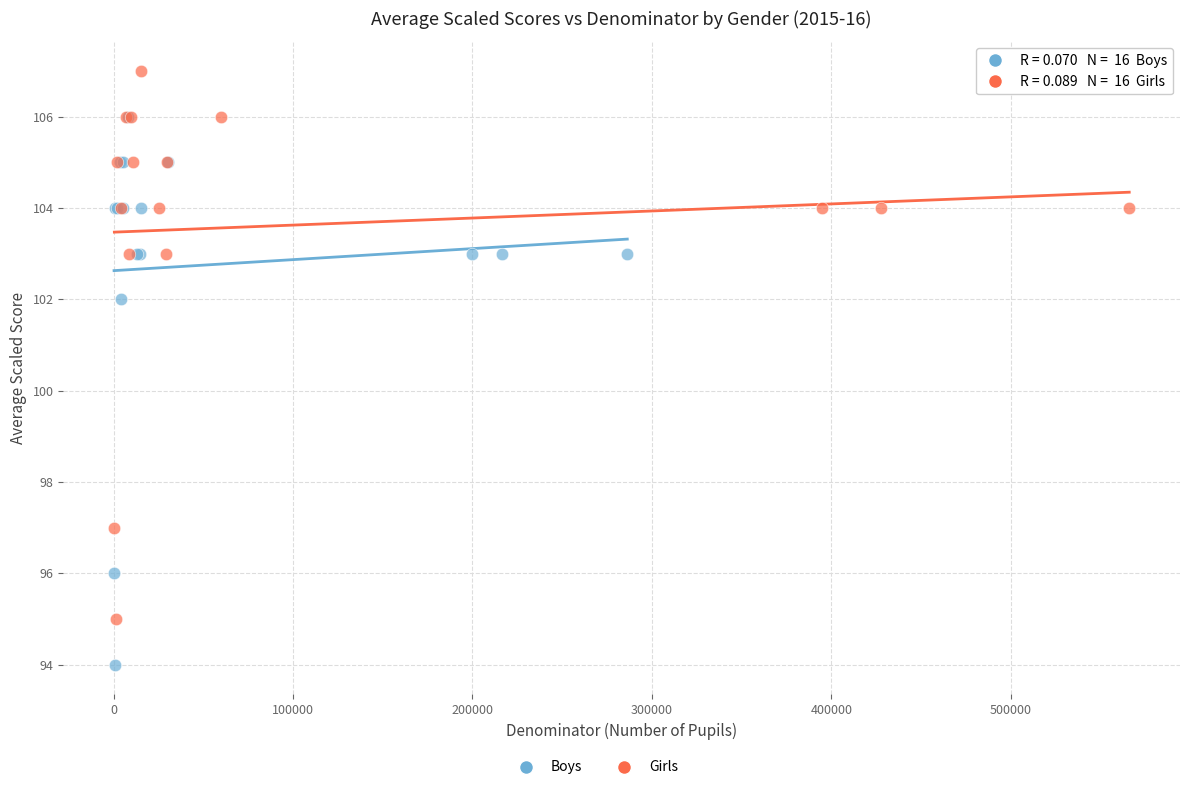

Which series reaches the minimum Y coordinate?

Boys